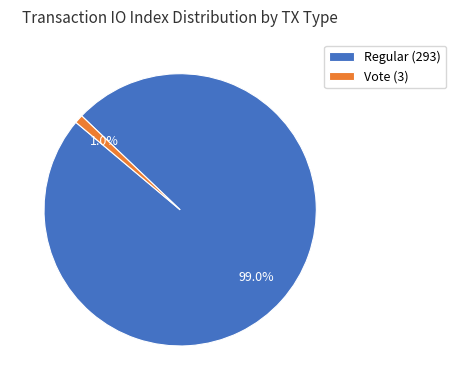

The Regular (293) slice represents 89% of the pie. True or false?

False